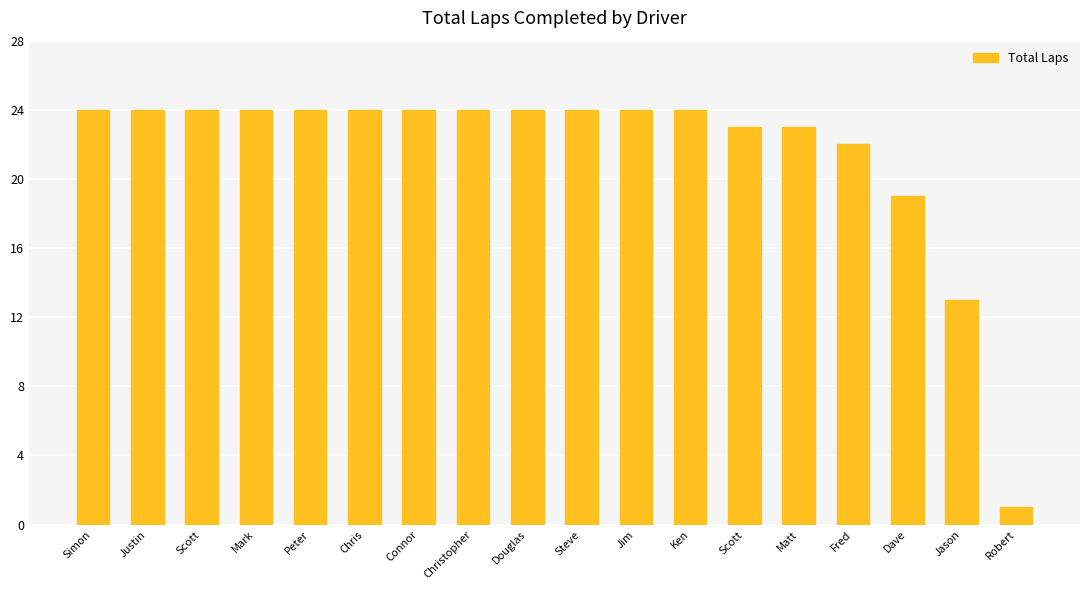

How many bars are there in total?

18